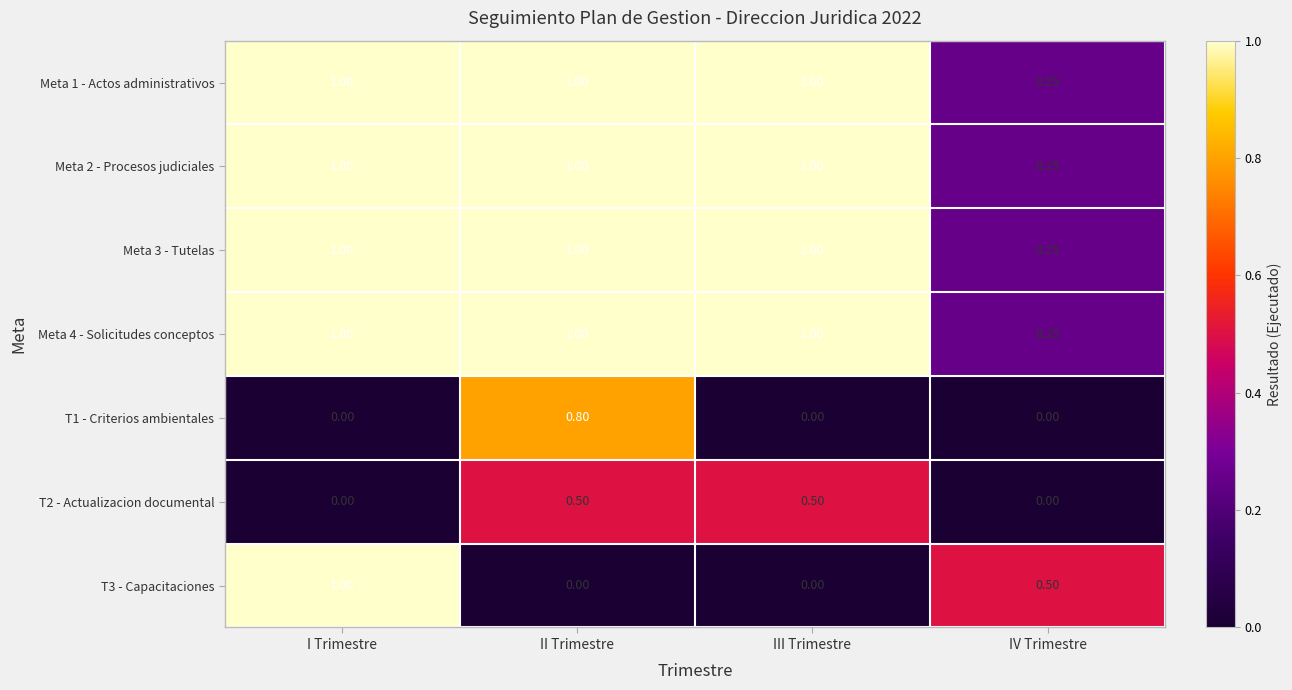

Count the number of categories in the chart.

4